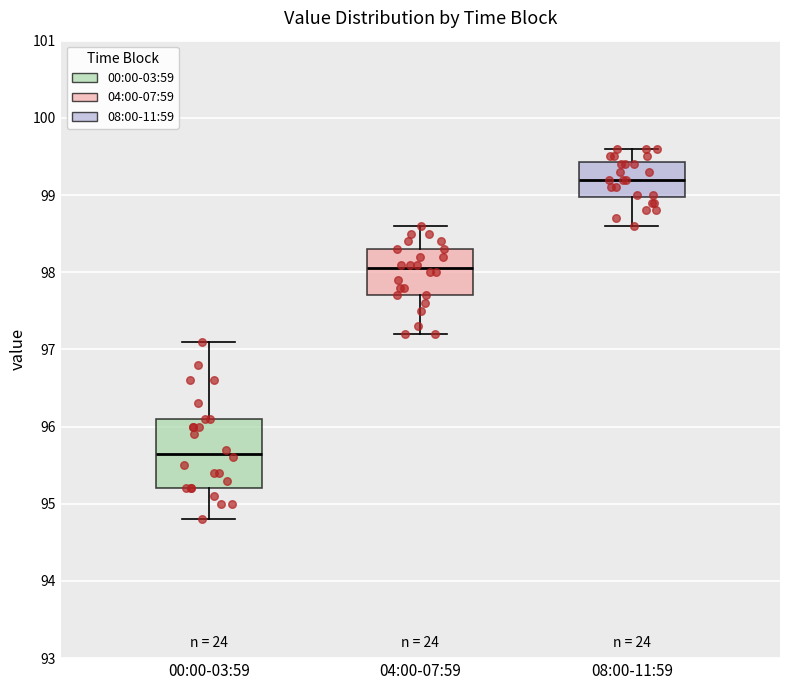

Reading left to right, transcribe this box plot: for each box, give where its median line is, the range the box spans, and where its two whiskers end, as read against the y-axis. The values are not printed on the chart, so give them approximately, as read against the axis.

00:00-03:59: median 95.7, box 95.2 to 96.1, whiskers 94.8 to 97.1
04:00-07:59: median 98.1, box 97.7 to 98.3, whiskers 97.2 to 98.6
08:00-11:59: median 99.2, box 99.0 to 99.4, whiskers 98.6 to 99.6